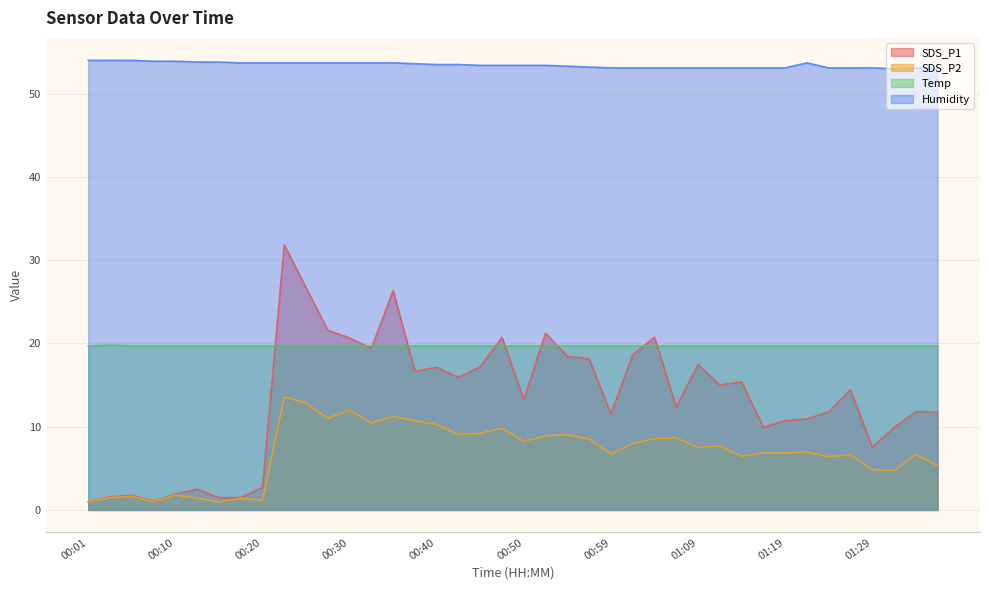

What is the highest value of the Temp series?

19.8